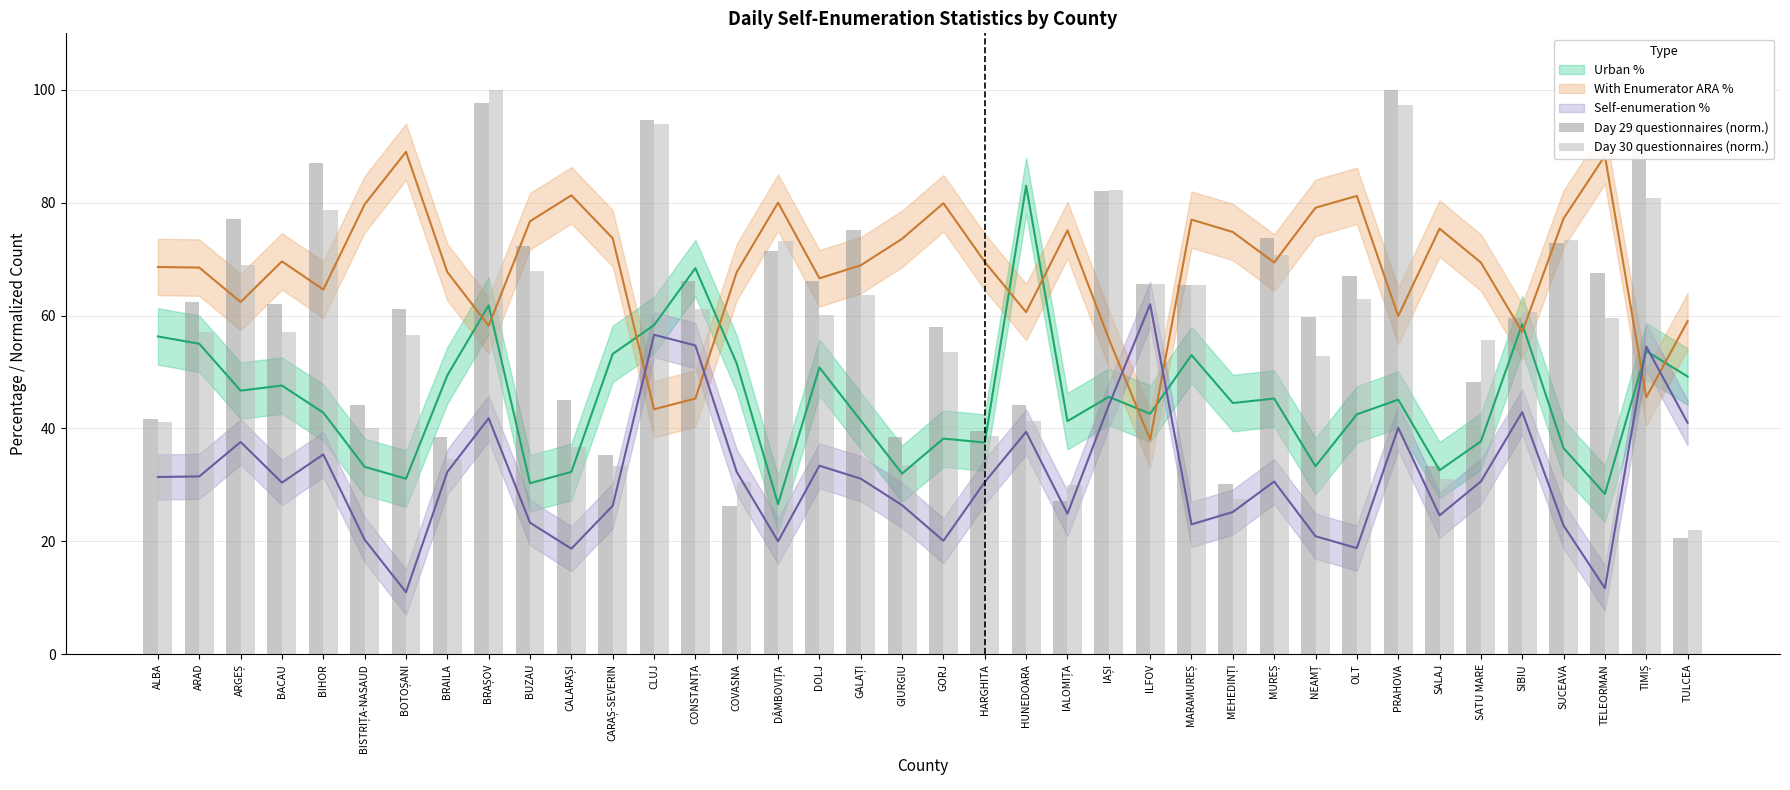

What is the difference between the Day 29 questionnaires (norm.) values at GORJ and BISTRIȚA-NASAUD?

13.8